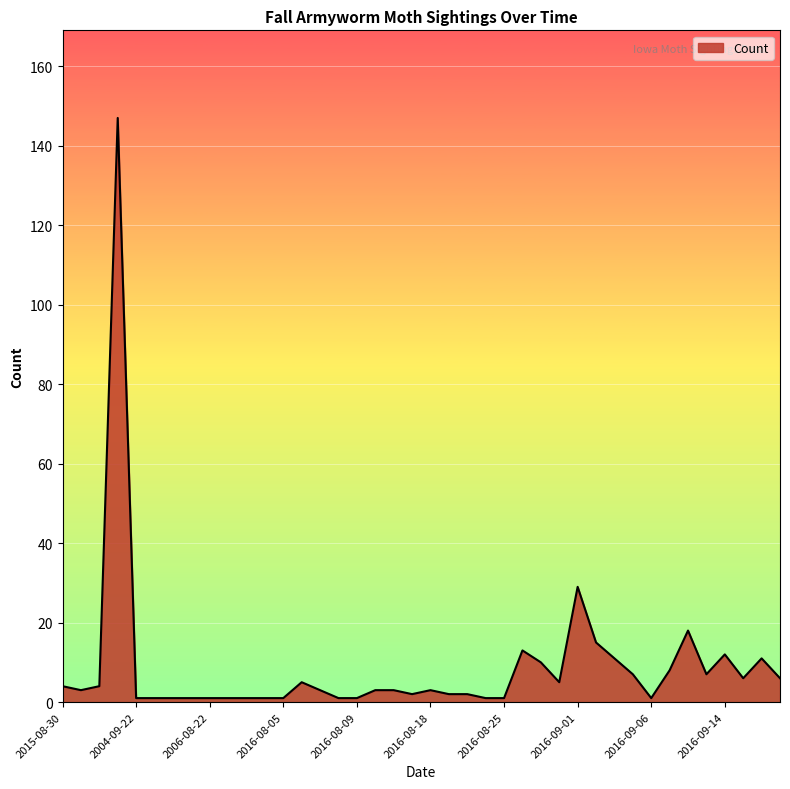

What is the minimum value shown in the chart?

1